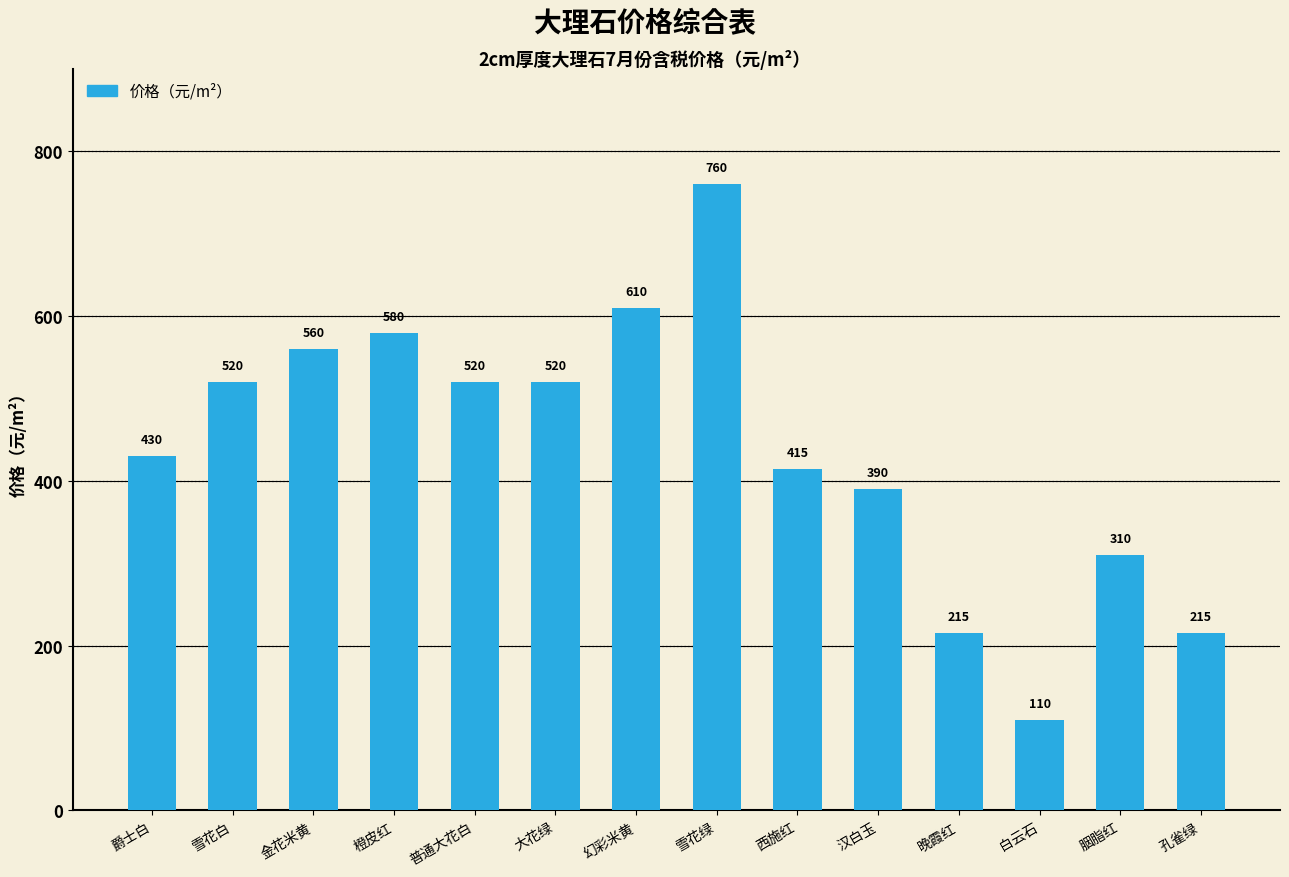

Reading right to left, what are all the values shown in this chart?

215	310	110	215	390	415	760	610	520	520	580	560	520	430